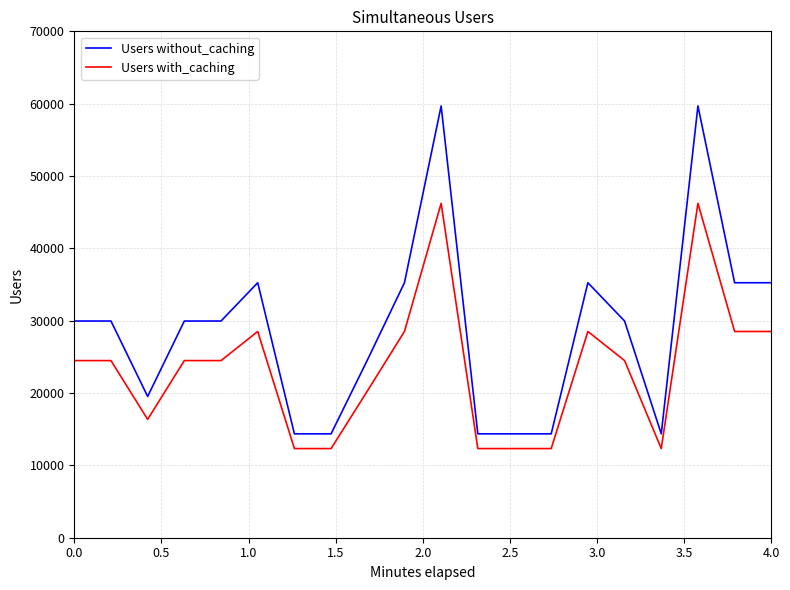

True or false: Users without_caching and Users with_caching intersect in this chart.

False